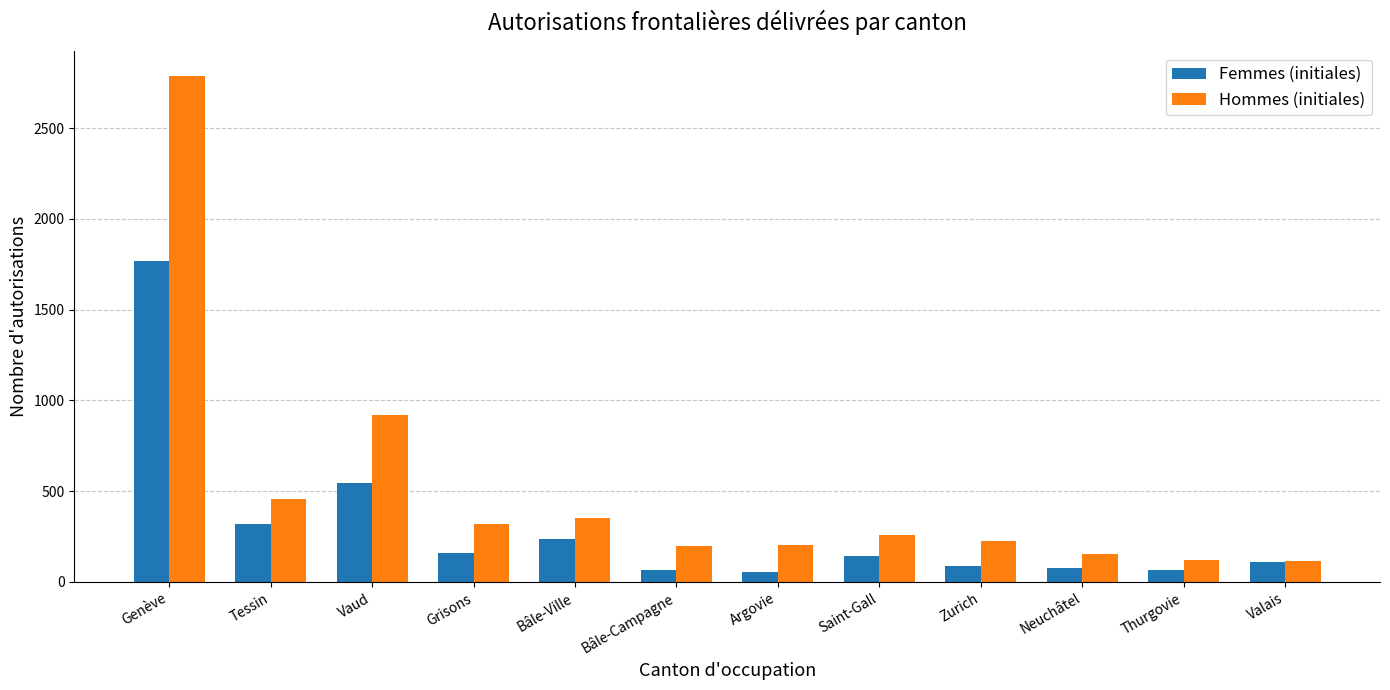

What is the label of the 10th bar from the left?

Neuchâtel